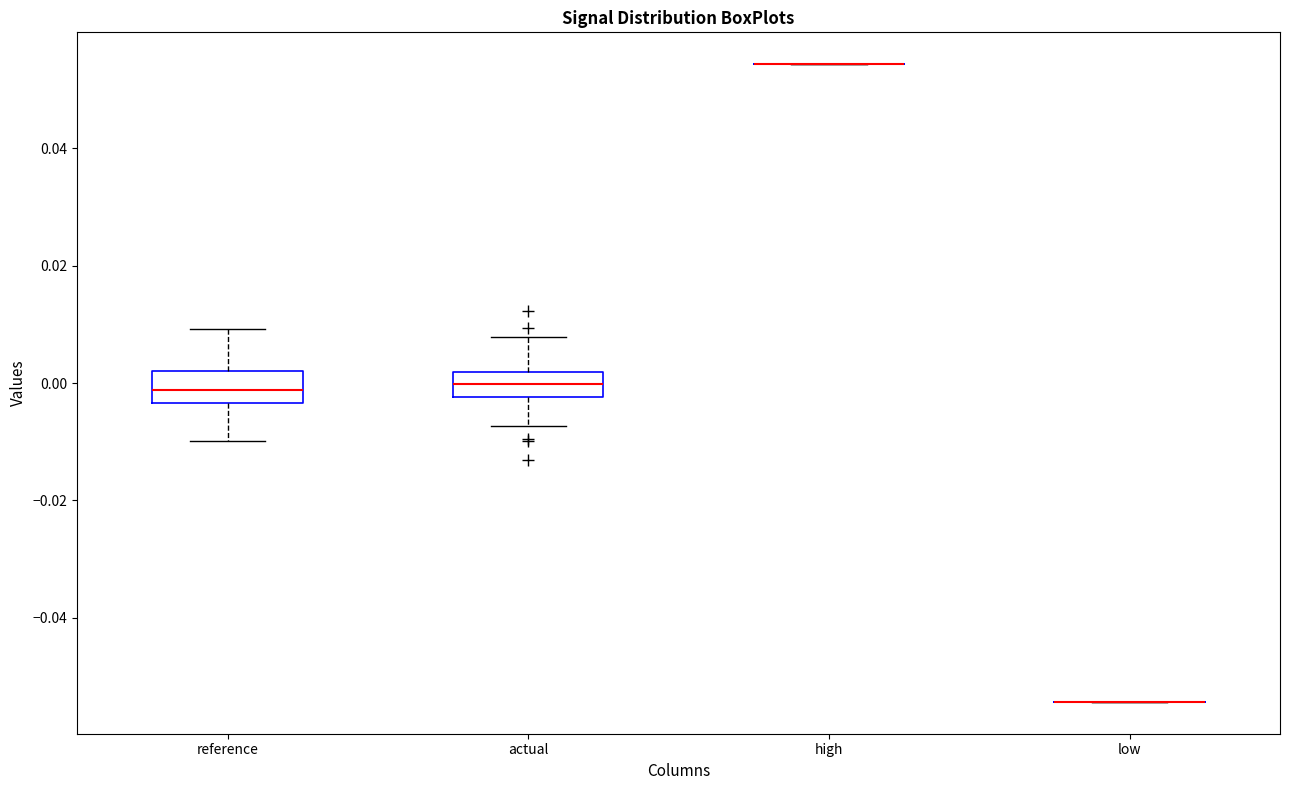

Reading left to right, transcribe this box plot: for each box, give where its median line is, the range the box spans, and where its two whiskers end, as read against the y-axis. The values are not printed on the chart, so give them approximately, as read against the axis.

reference: median -0.002, box -0.004 to 0.002, whiskers -0.010 to 0.010
actual: median 0.000, box -0.002 to 0.002, whiskers -0.008 to 0.008
high: box collapsed to a line at 0.054, whiskers 0.054 to 0.054
low: box collapsed to a line at -0.054, whiskers -0.054 to -0.054